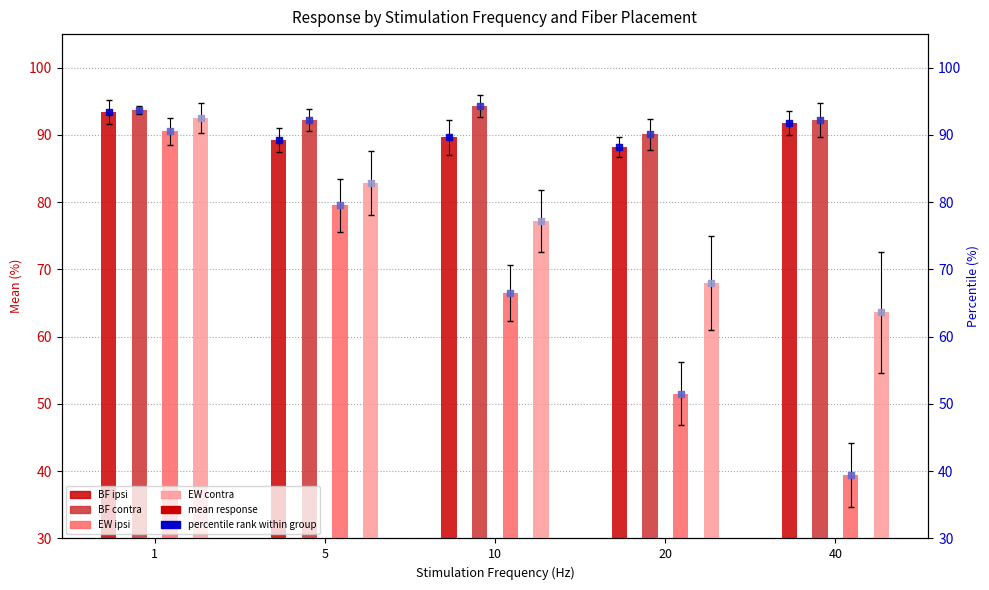

Which series reaches the minimum Y coordinate?

EW ipsi